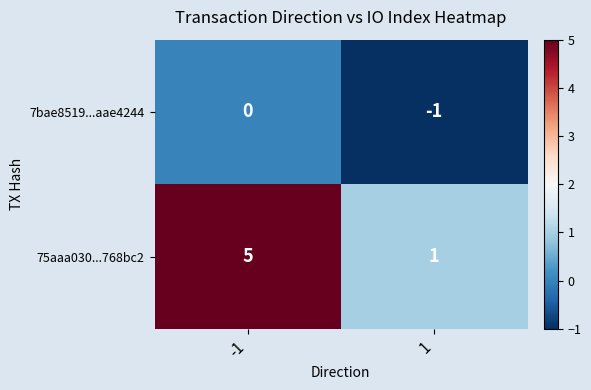

How many data points does each series have?

2